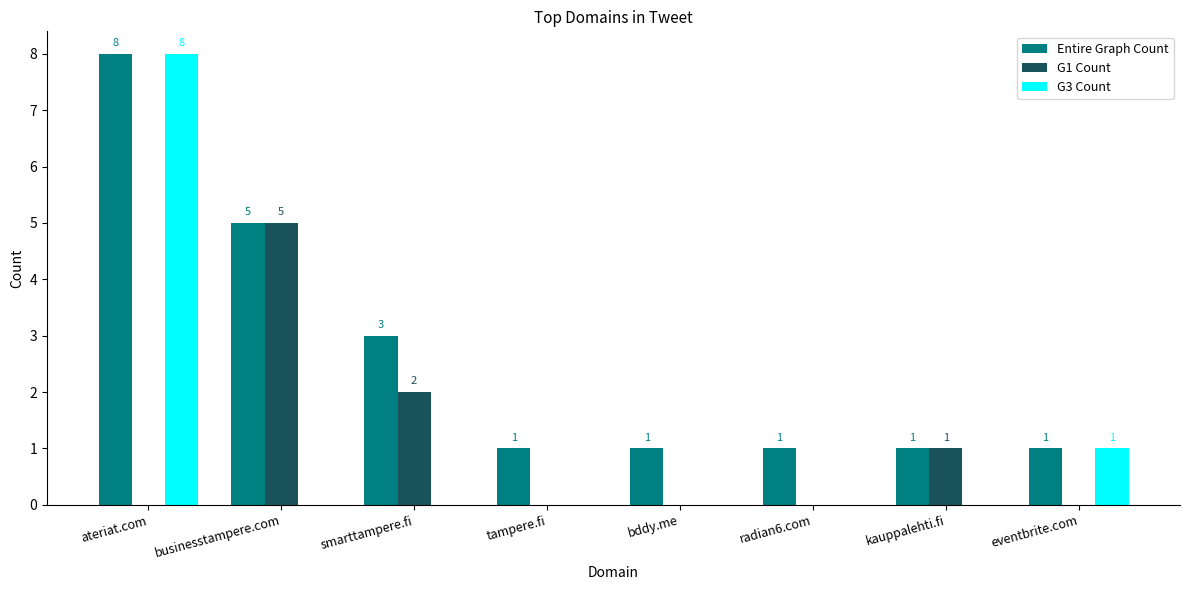

Which category has the highest value in the G3 Count series?

ateriat.com